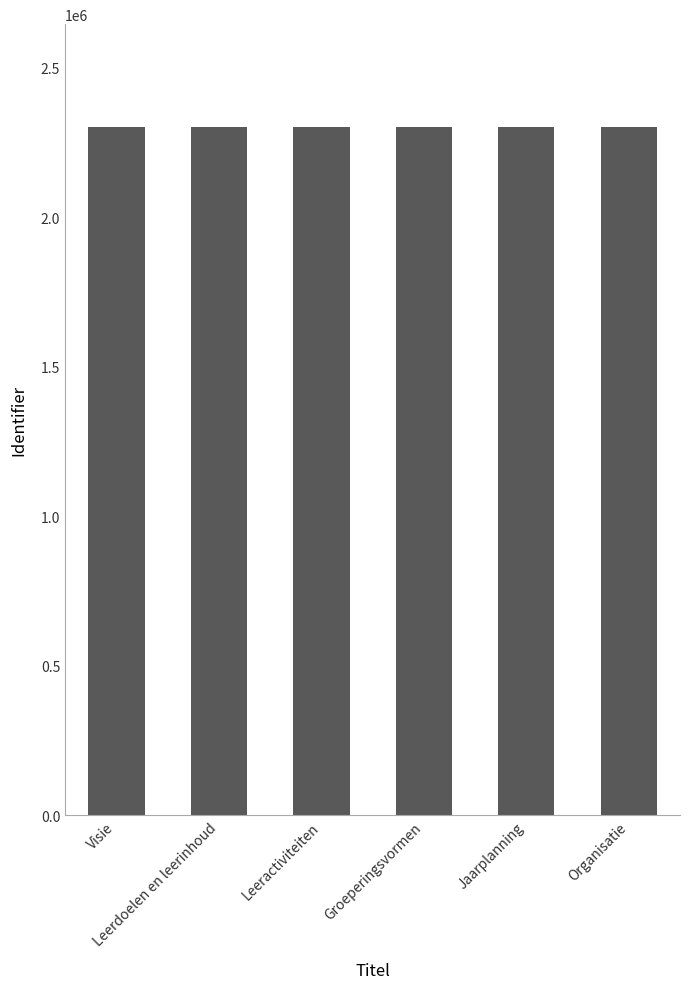

Read the value at Leeractiviteiten.

2300434